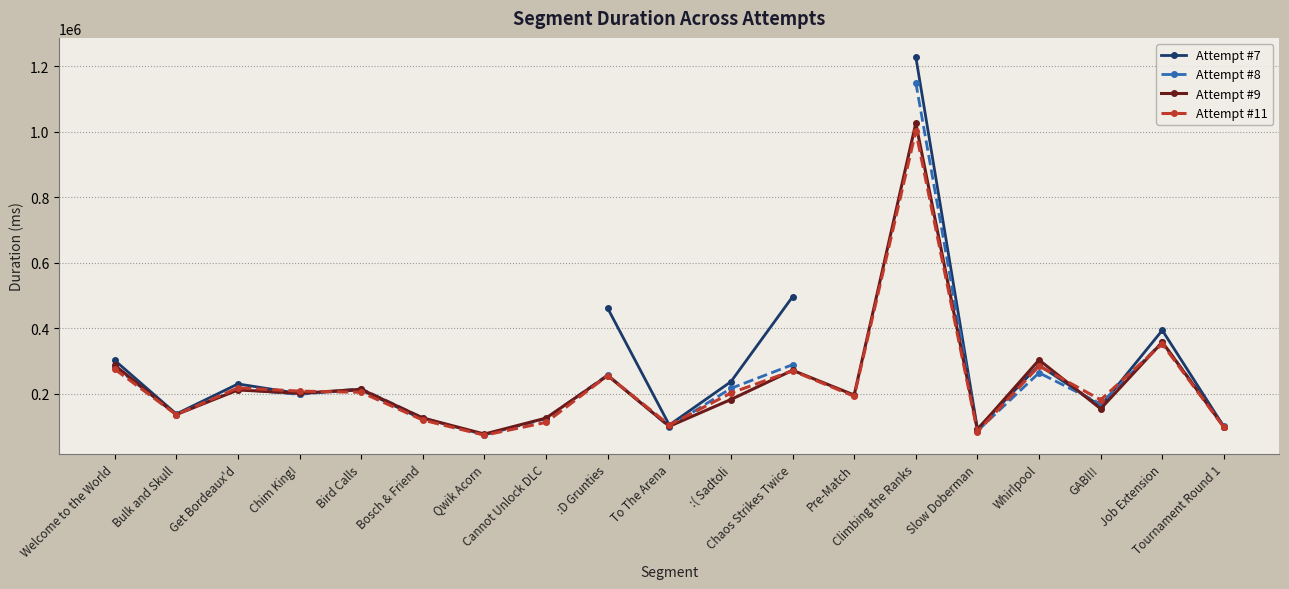

True or false: Attempt #9 and Attempt #11 intersect in this chart.

True